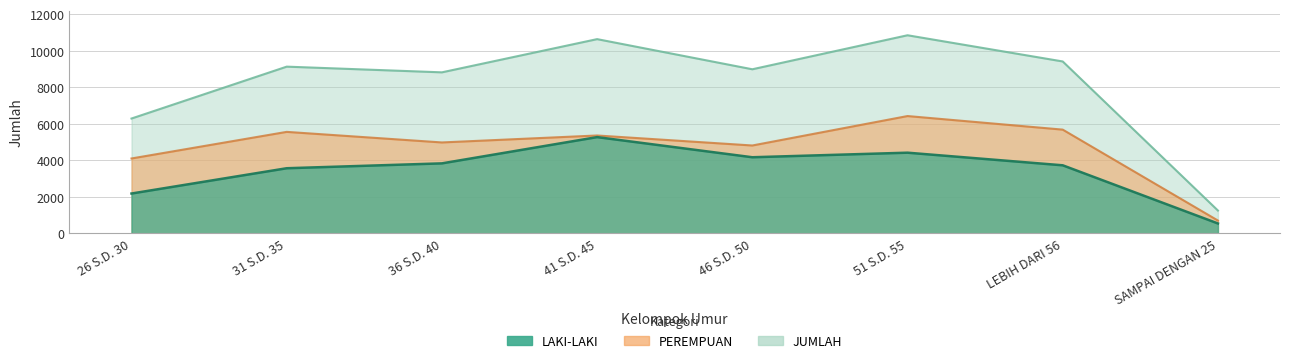

List the series in order of their peak value, highest first.

JUMLAH, PEREMPUAN, LAKI-LAKI